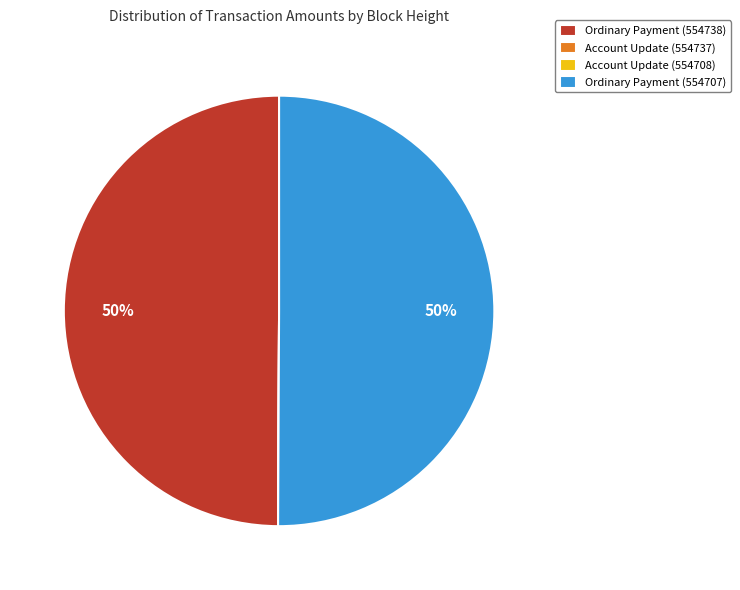

To the nearest percent, what is the difference between the largest and smallest slice percentages?

50%